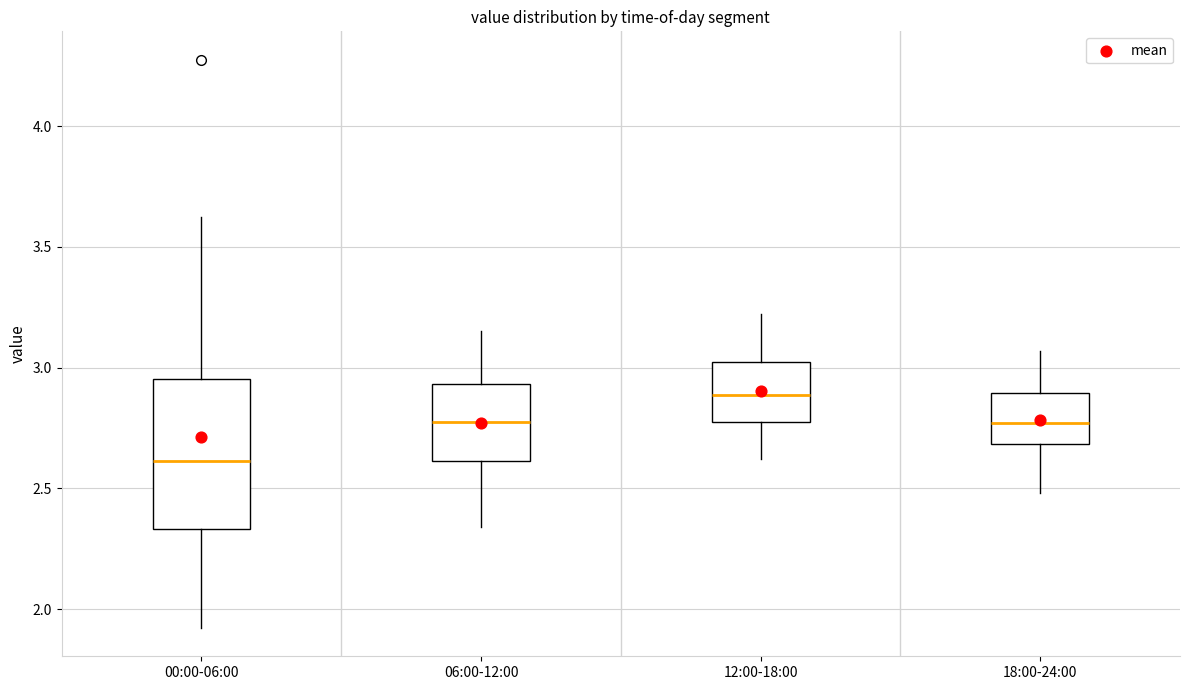

Where does the upper whisker of the box for 18:00-24:00 end on the y-axis? The values are not printed on the chart, so give them approximately, as read against the axis.

3.05